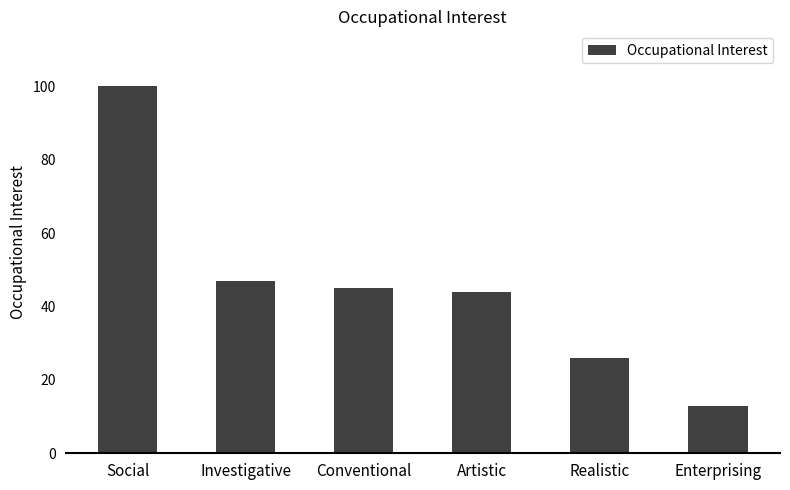

What is the difference between the maximum and second lowest values?

74